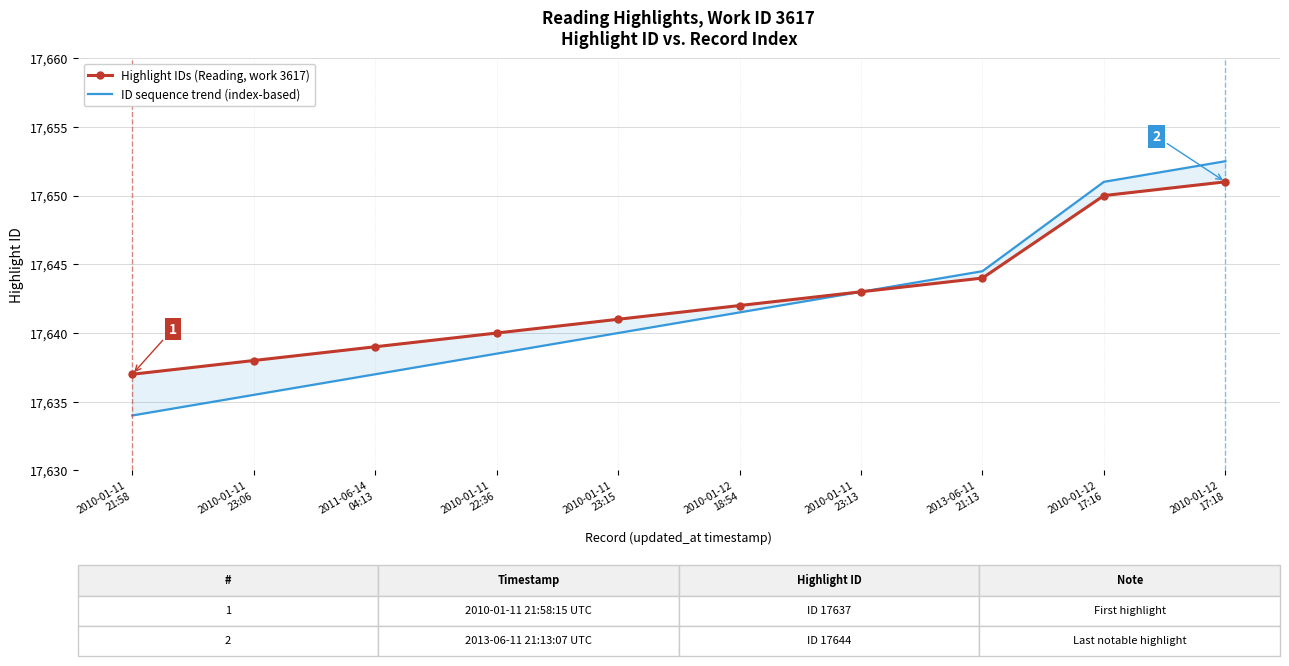

True or false: Highlight IDs (Reading, work 3617) and ID sequence trend (index-based) cross at least once.

False